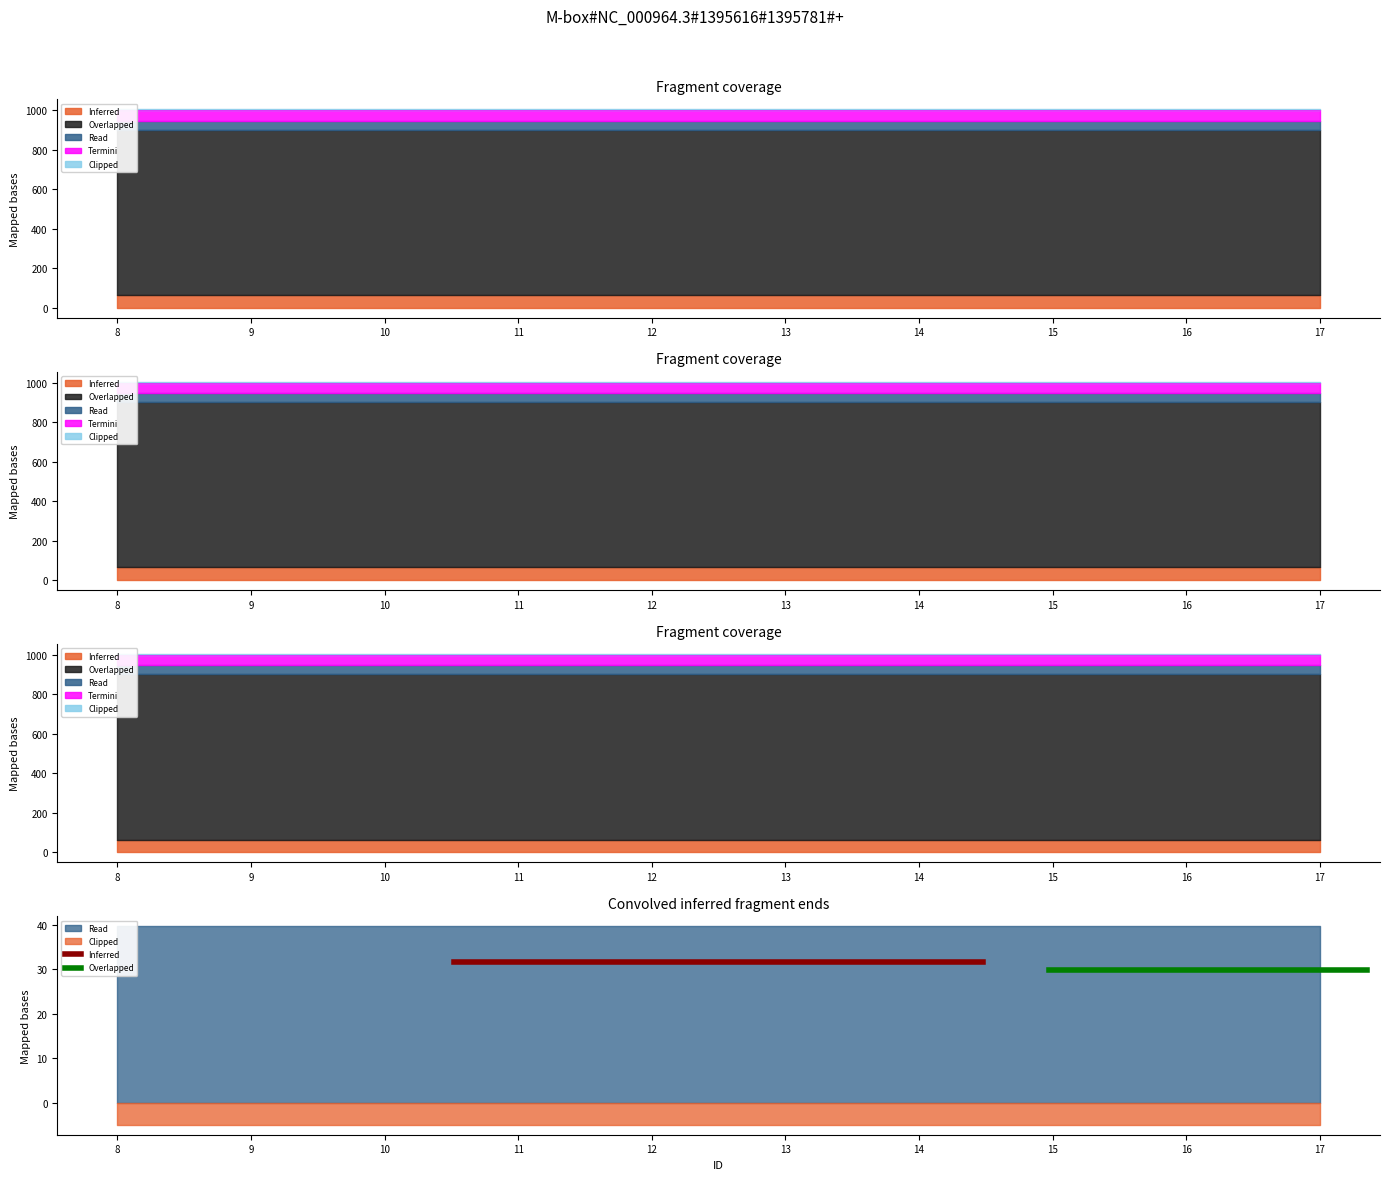

At how many categories does at least one series exceed 31?

2